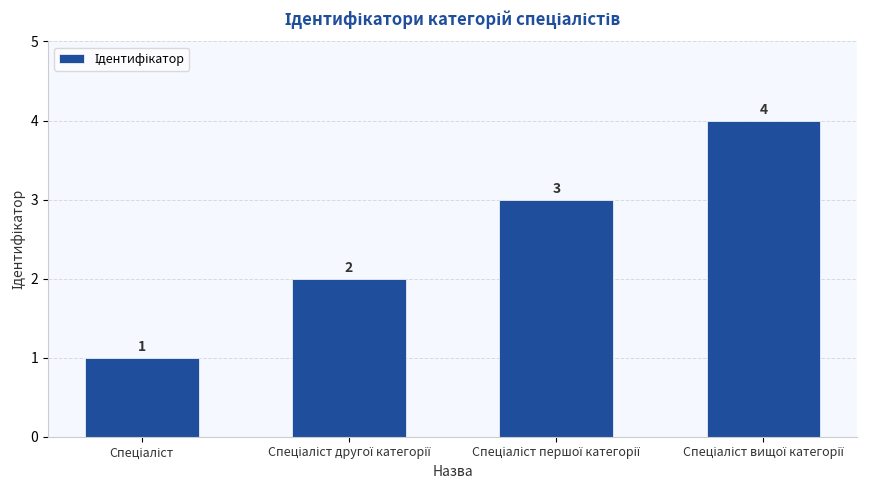

How many categories are shown in the chart?

4